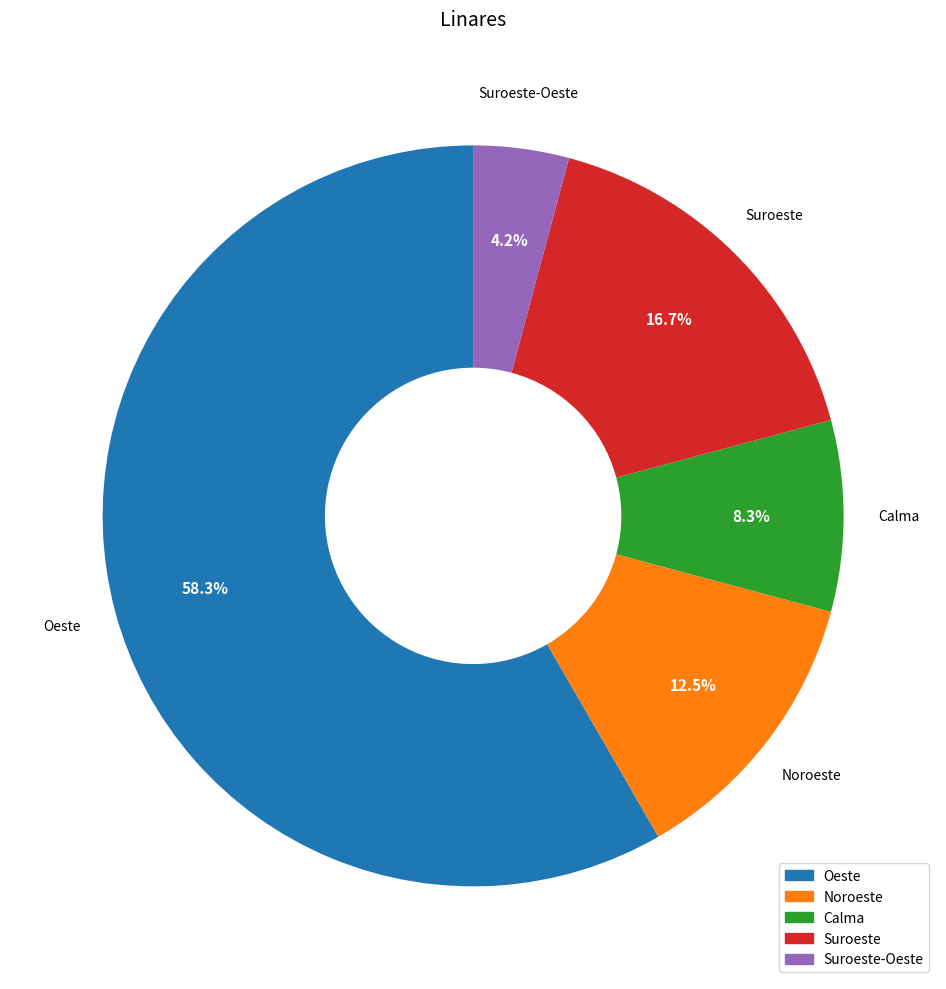

To the nearest percent, what is the average slice percentage?

20%